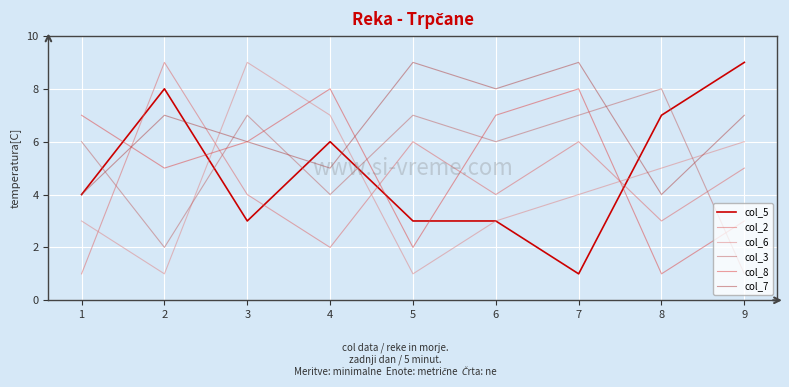

What are all the series names shown in the legend?

col_5, col_2, col_6, col_3, col_8, col_7